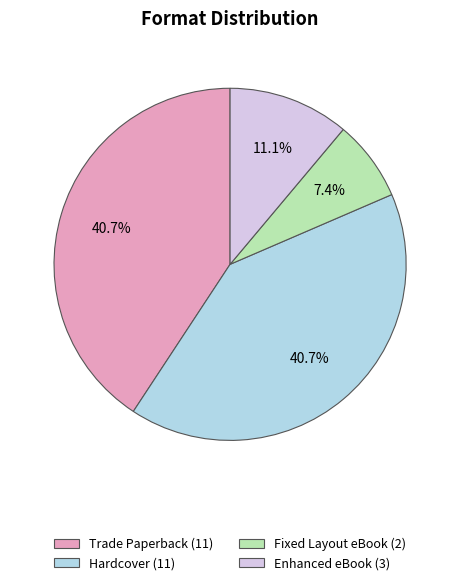

Combined, what portion of the pie is Hardcover and Enhanced eBook?

51.9%